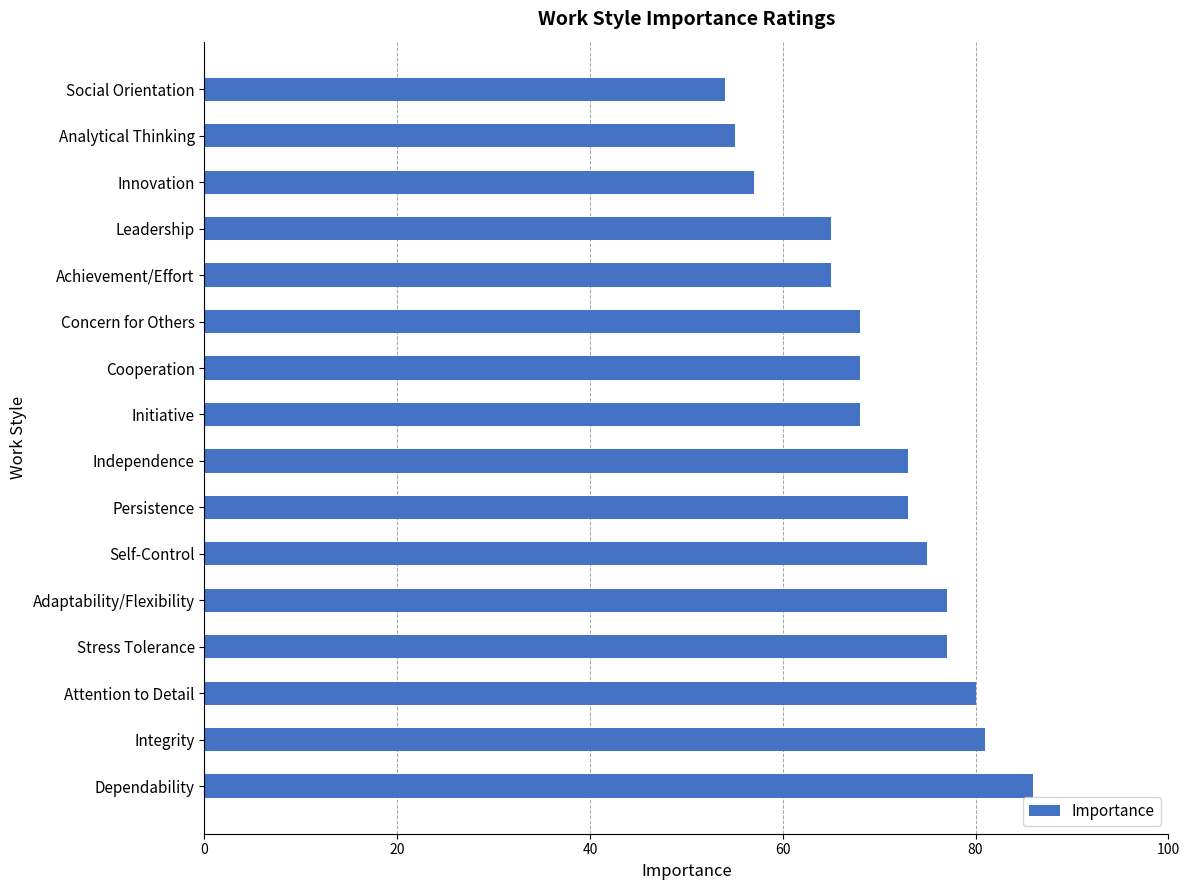

What value does the data have at Cooperation?

68